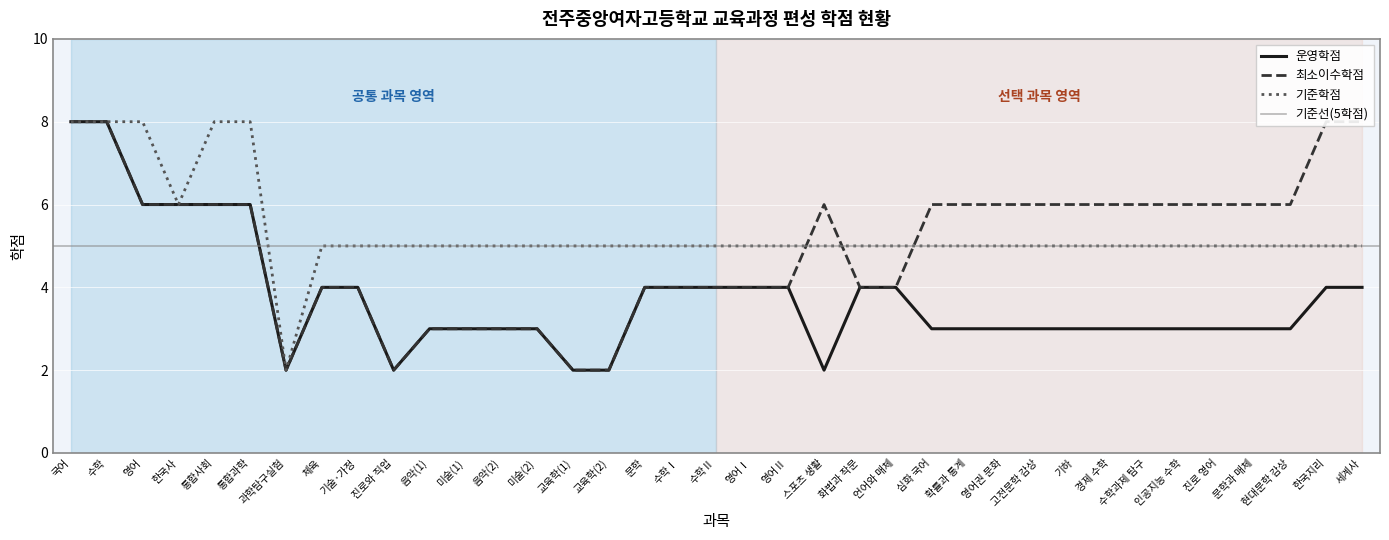

Which series changed the most between 국어 and 교육학(1)?

운영학점